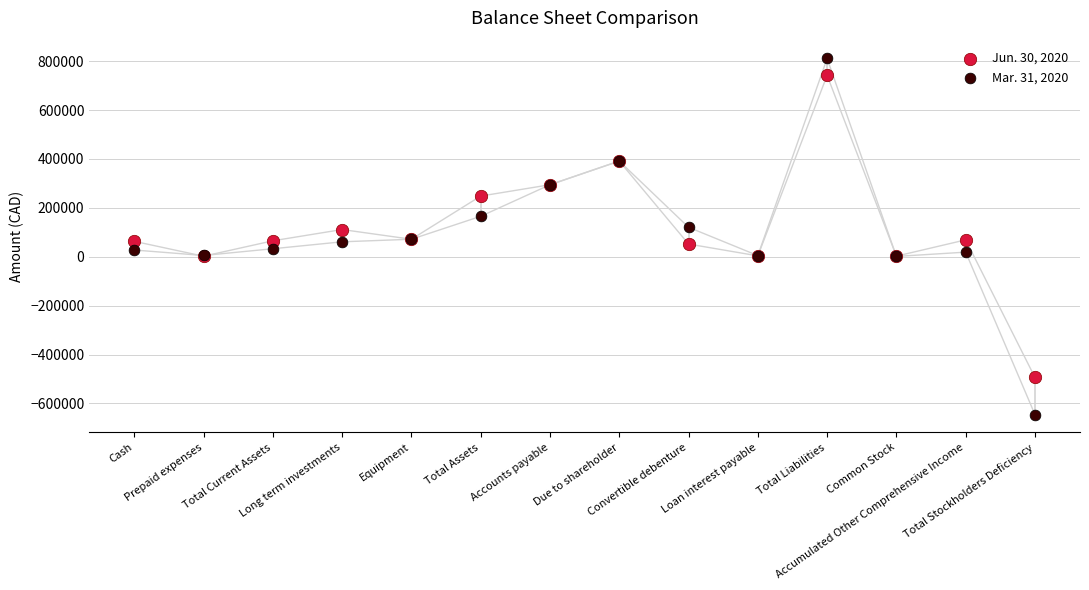

Which series has the largest Y range (max minus min)?

Mar. 31, 2020